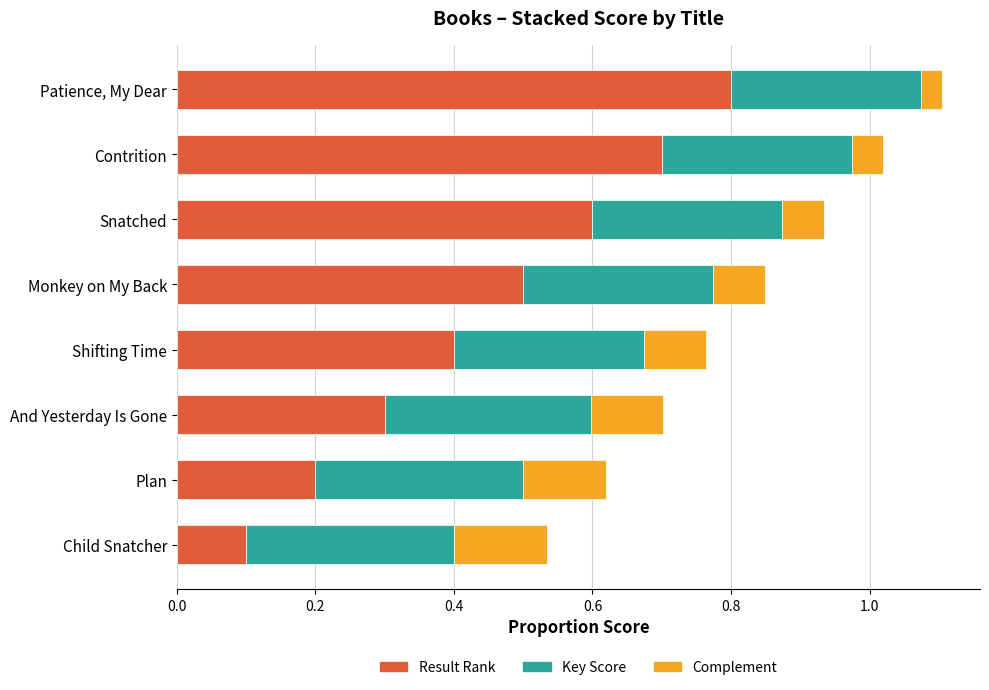

What are all the series names shown in the legend?

Result Rank, Key Score, Complement